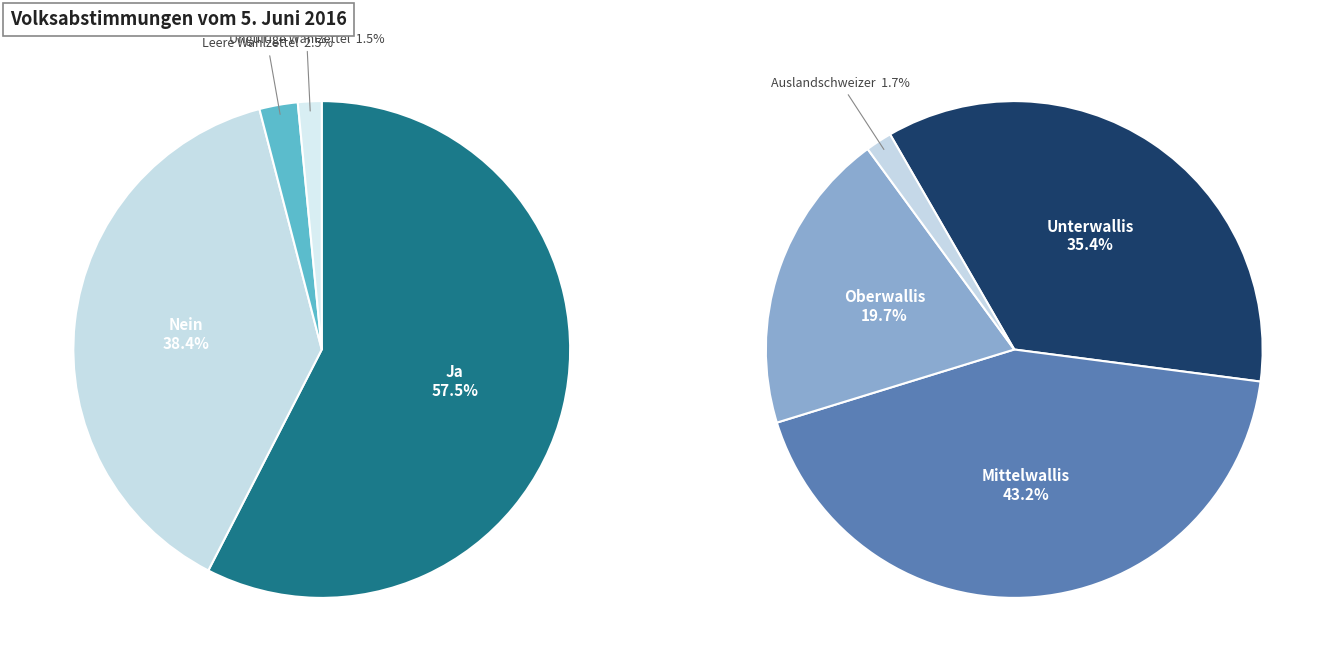

Is it true that Ungültige Wahlzettel is 1% of the pie?

False